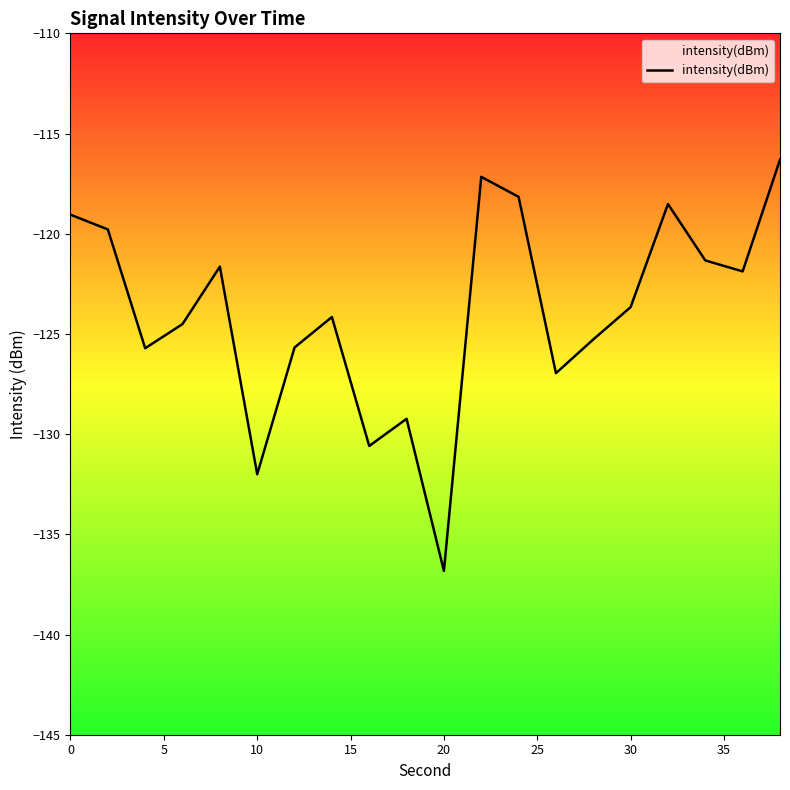

What is the smallest value displayed?

-136.8